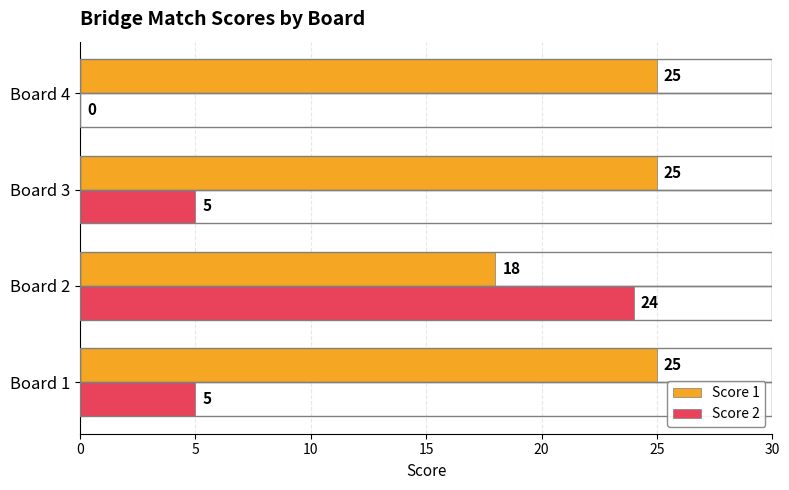

How many Score 1 values are between 25 and 26?

3